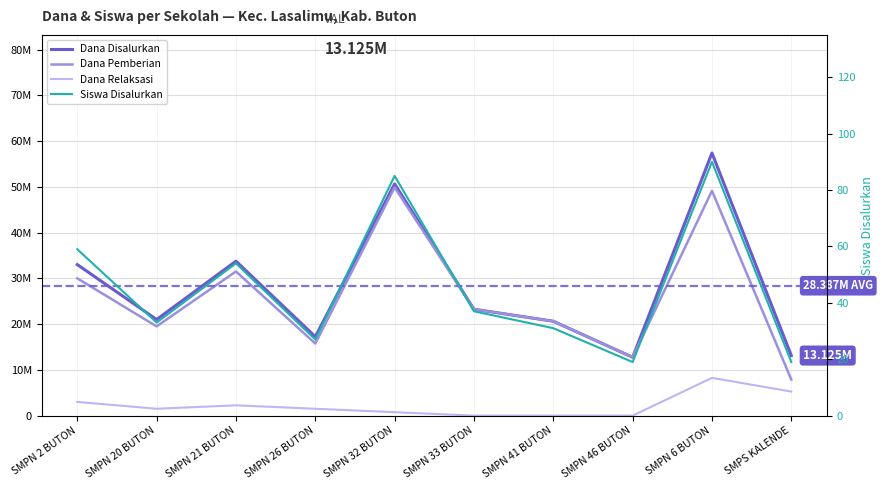

True or false: Dana Pemberian and Siswa Disalurkan cross at least once.

False